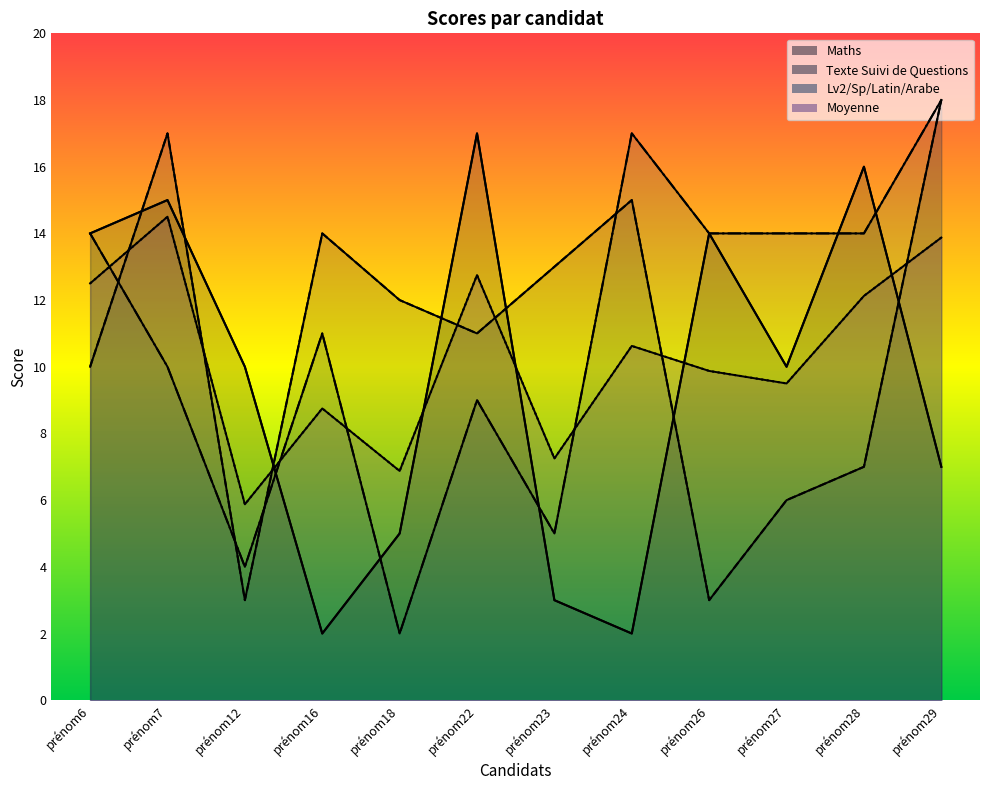

What is the difference between the highest and lowest values at prénom7?

7.0